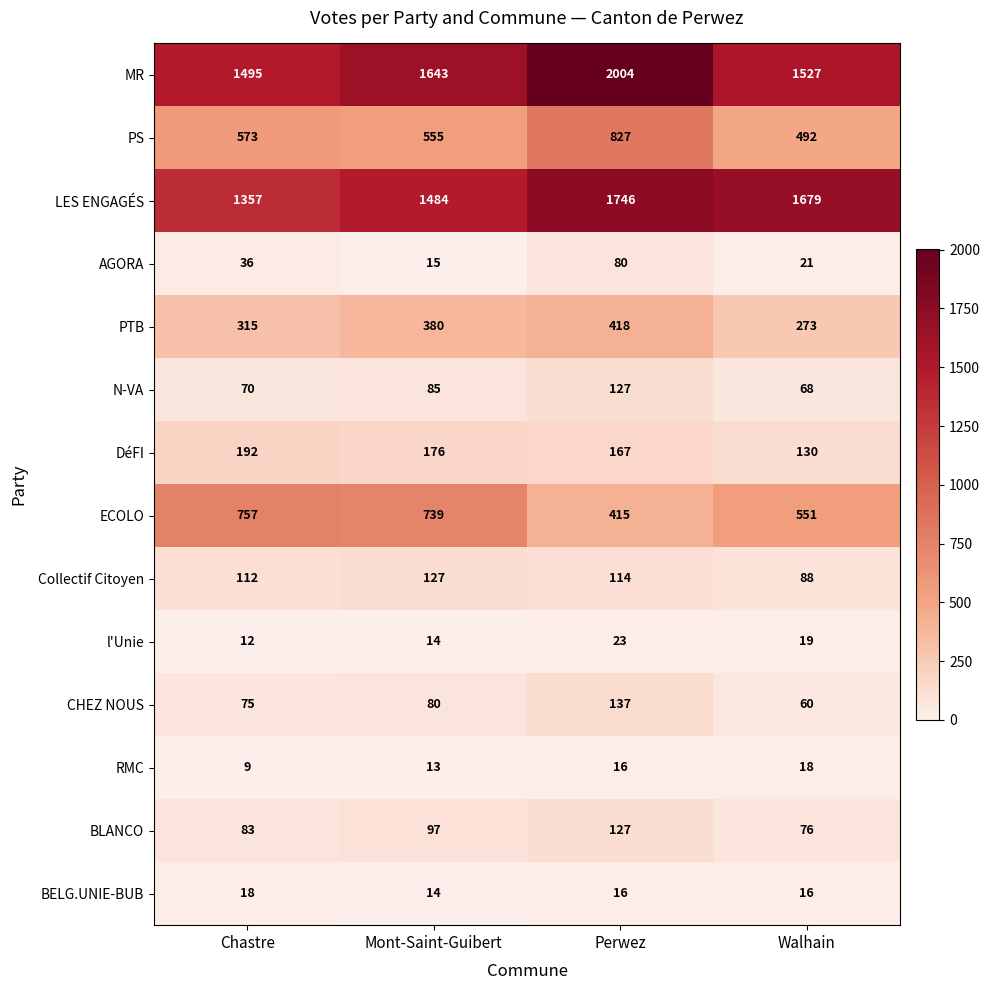

Which series has the largest range (max minus min)?

MR